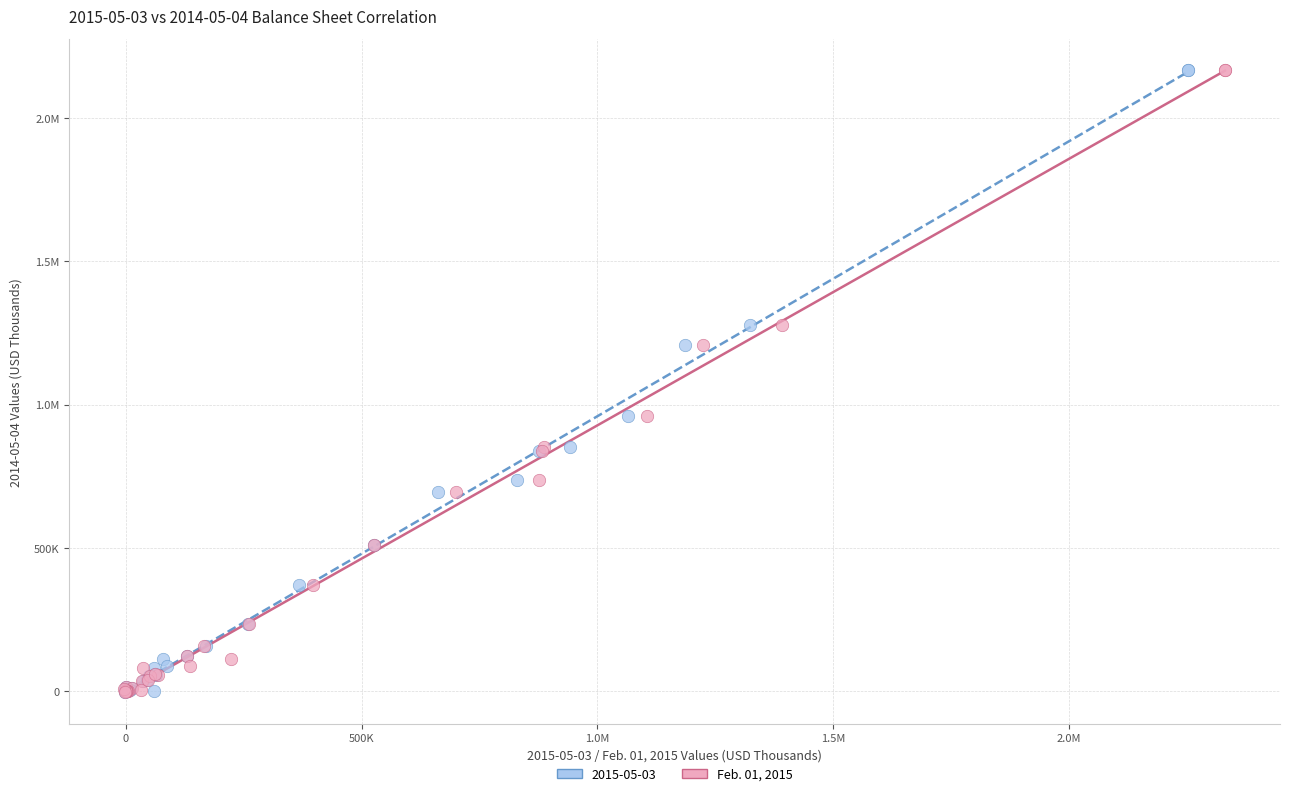

What are all the series names shown in the legend?

2015-05-03, Feb. 01, 2015